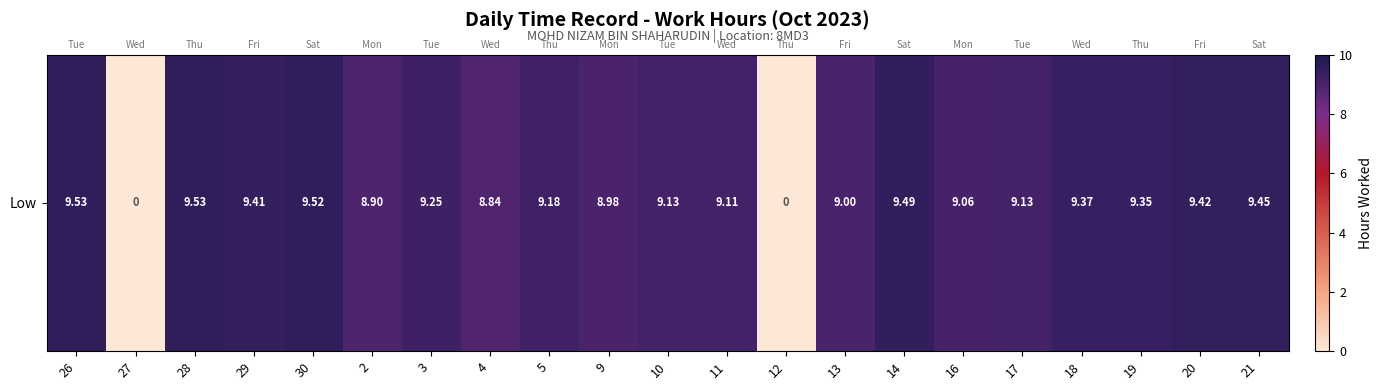

How many values are above zero?

19